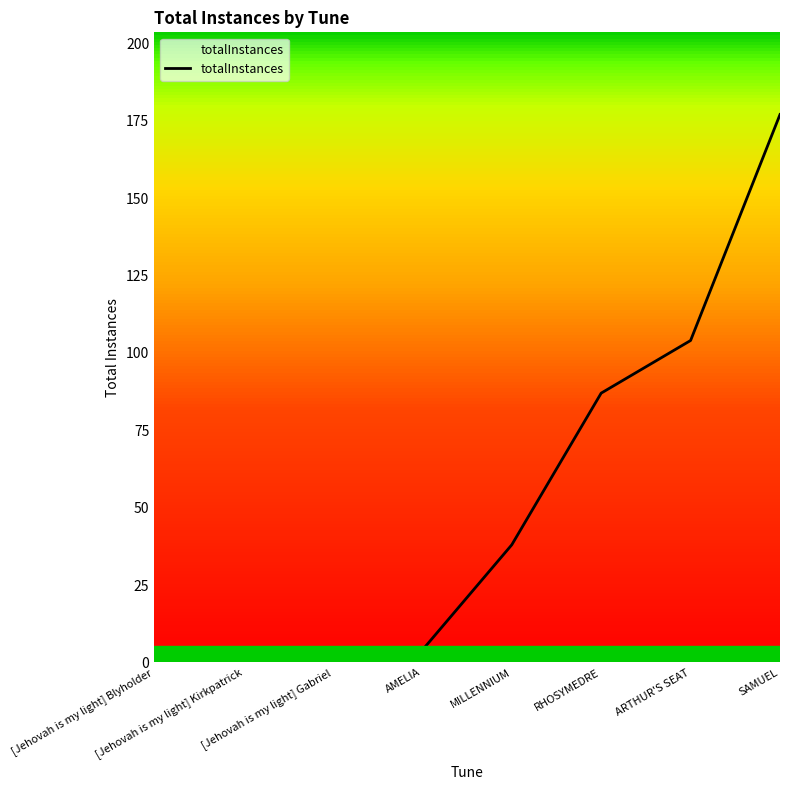

Reading left to right, extract all data points from this chart.

[Jehovah is my light] Blyholder=1	[Jehovah is my light] Kirkpatrick=1	[Jehovah is my light] Gabriel=2	AMELIA=4	MILLENNIUM=38	RHOSYMEDRE=87	ARTHUR'S SEAT=104	SAMUEL=177